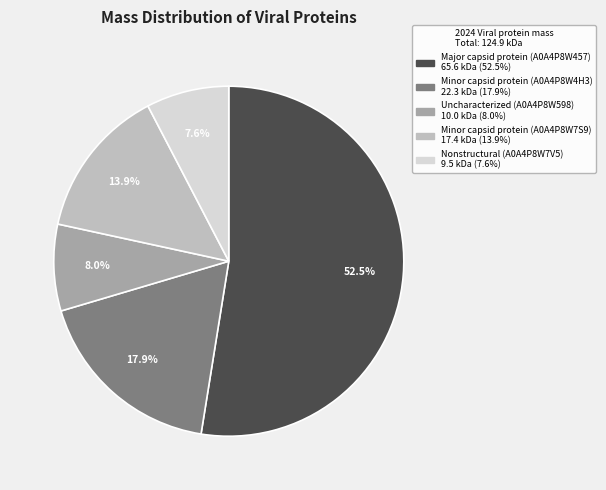

What is the ratio of the value at Minor capsid protein (A0A4P8W7S9) to the value at Uncharacterized (A0A4P8W598)?

1.7